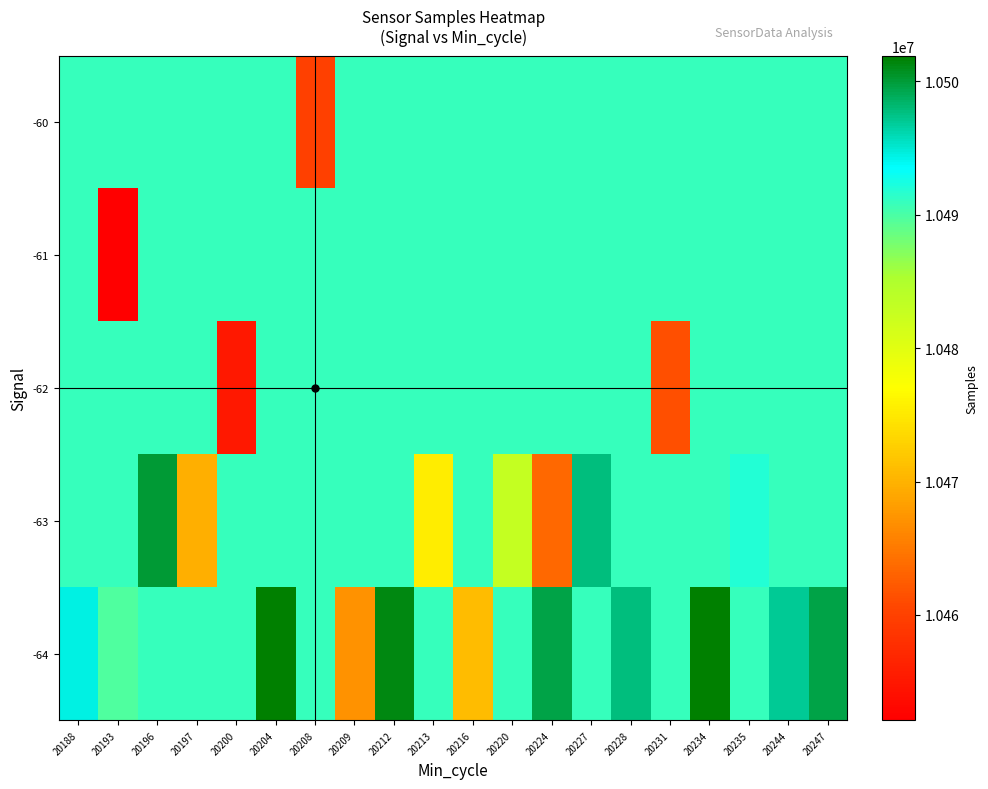

Rank the series by their maximum value, from highest to lowest.

-64, -63, -62, -61, -60